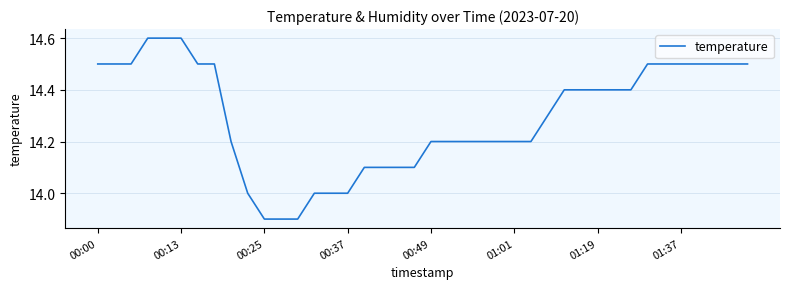

What is the maximum value shown in the chart?

14.6